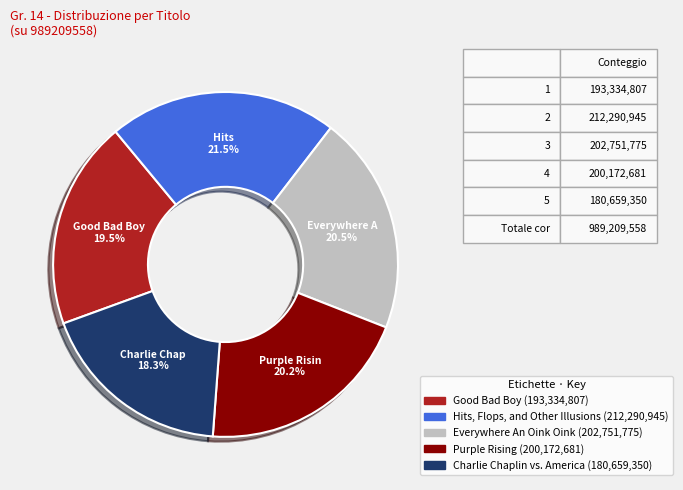

Is Charlie Chaplin vs. America the majority of the pie?

No